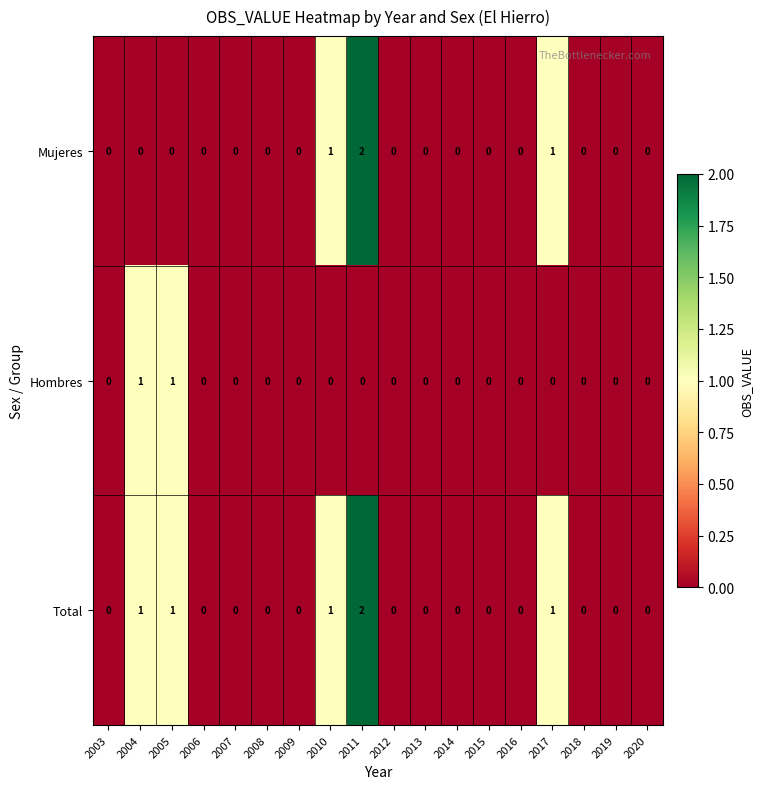

At which label does Mujeres reach its peak?

2011